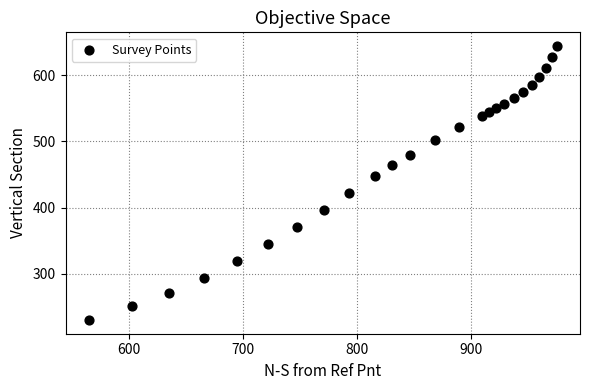

What is the range of Y values (max minus min)?

414.1